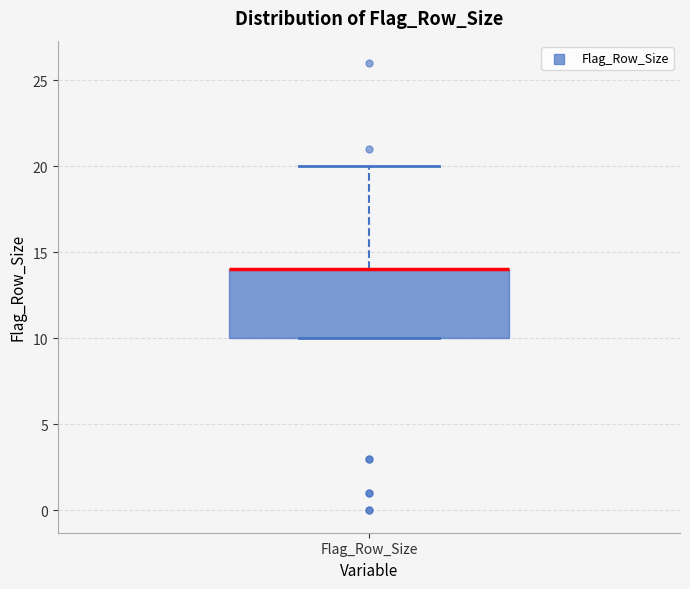

Read this box plot against the y-axis: the position of the median line, the range covered by the box, and the ends of both whiskers. The values are not printed on the chart, so give them approximately, as read against the axis.

median 14 (drawn on the box's upper edge), box 10 to 14, whiskers 10 to 20